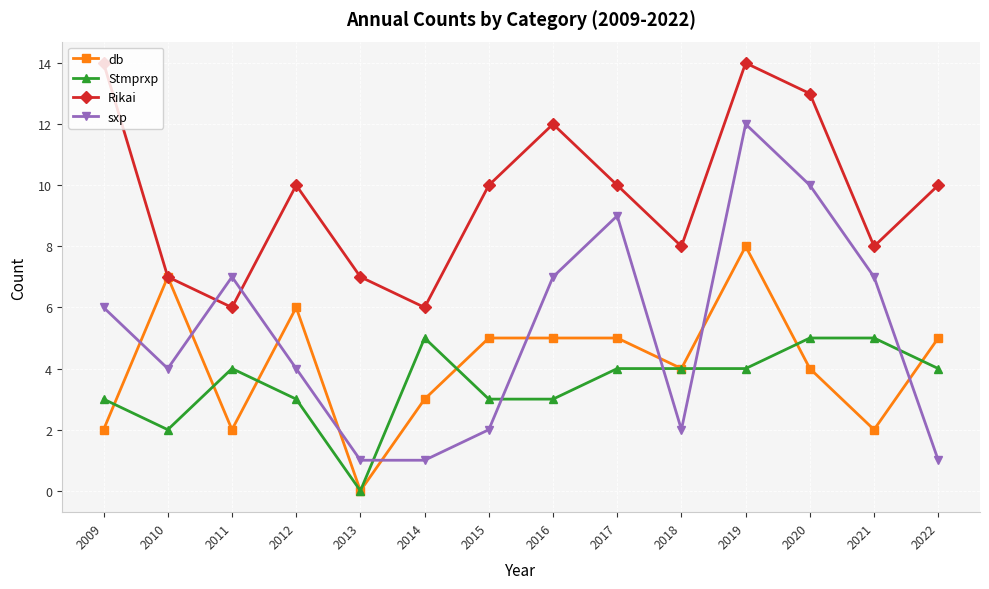

Is it true that db equals 1 at 2012?

False